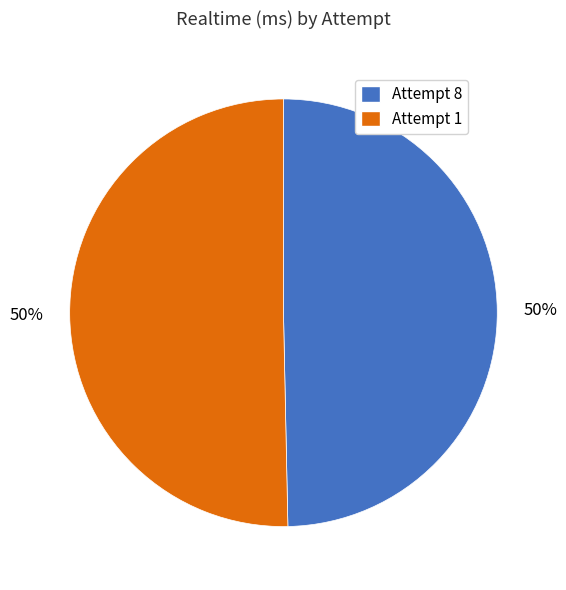

True or false: Attempt 8 accounts for 36% of the total.

False